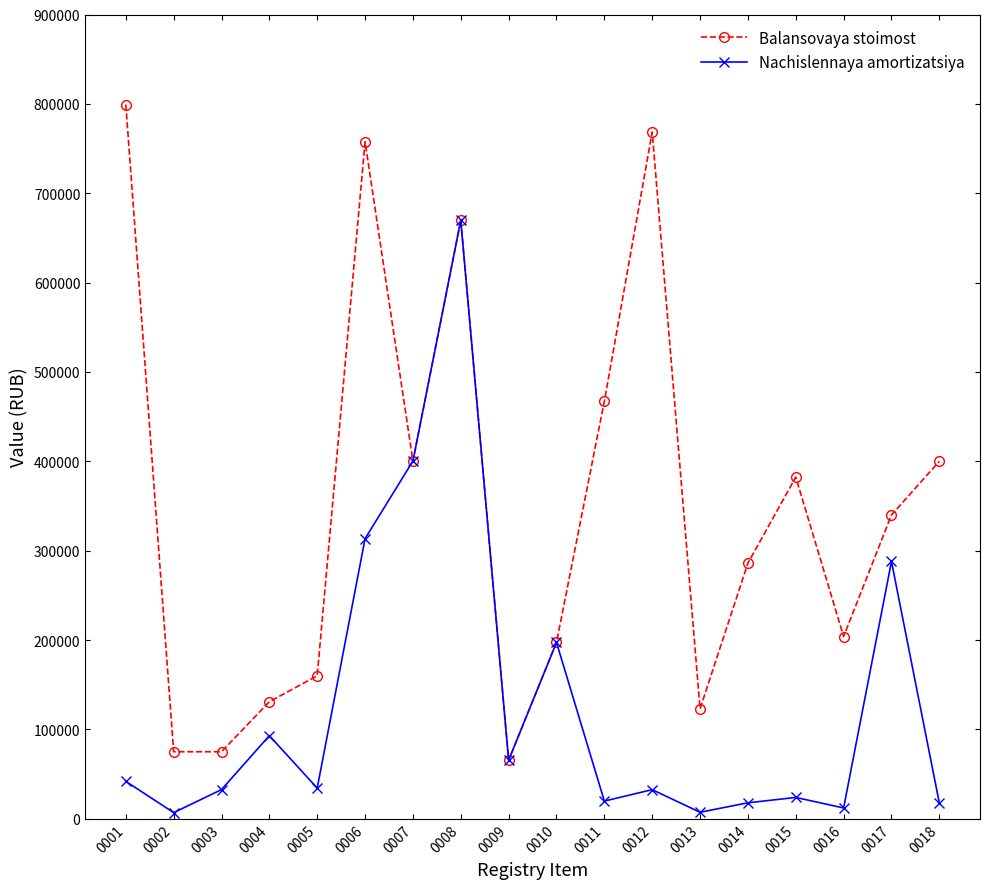

What is the total value across all series at 0007?

800639.0